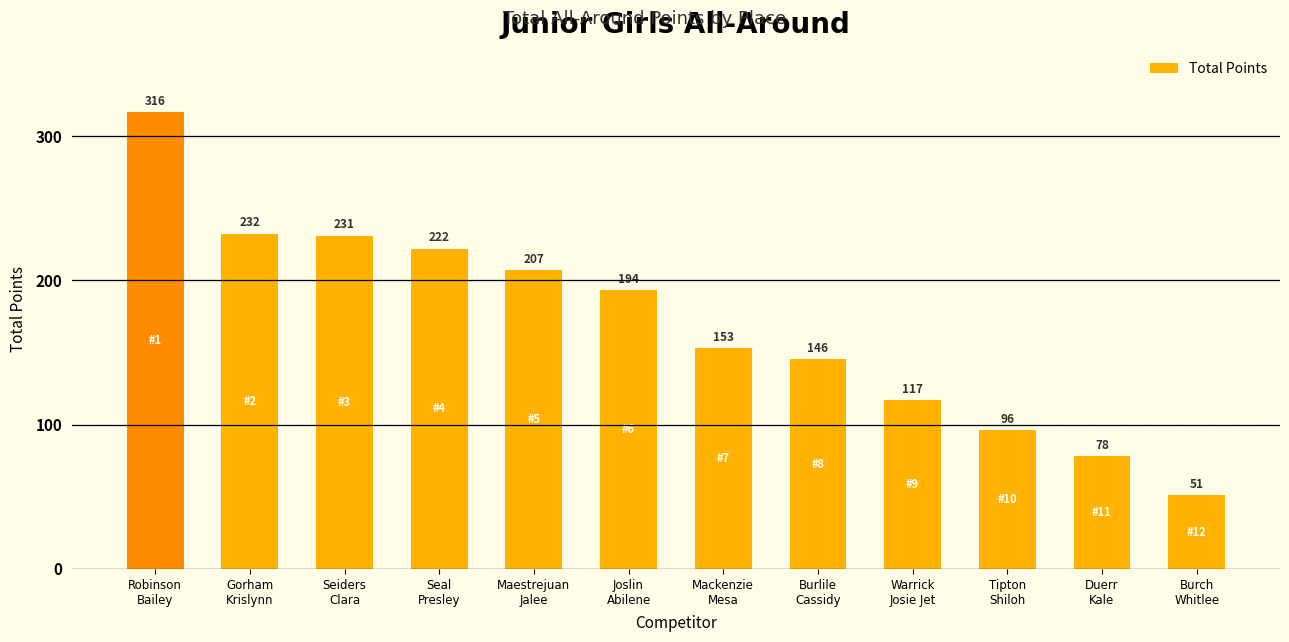

What is the sum of all values?

2043.0